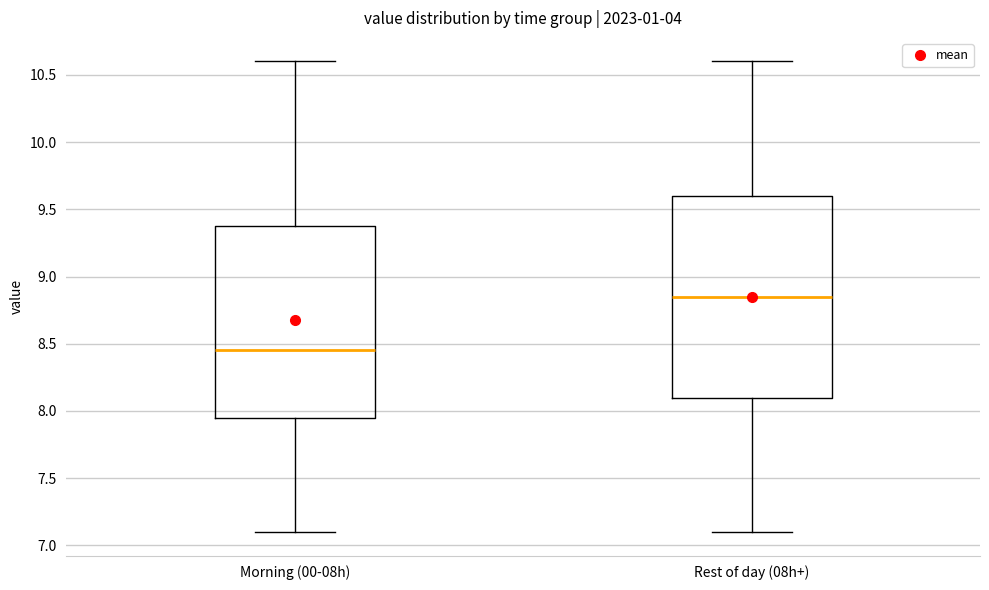

Reading left to right, read every box against the y-axis: the position of its median line, the range the box covers, and the ends of its whiskers. The values are not printed on the chart, so give them approximately, as read against the axis.

Morning (00-08h): median 8.45, box 7.95 to 9.40, whiskers 7.10 to 10.60
Rest of day (08h+): median 8.85, box 8.10 to 9.60, whiskers 7.10 to 10.60